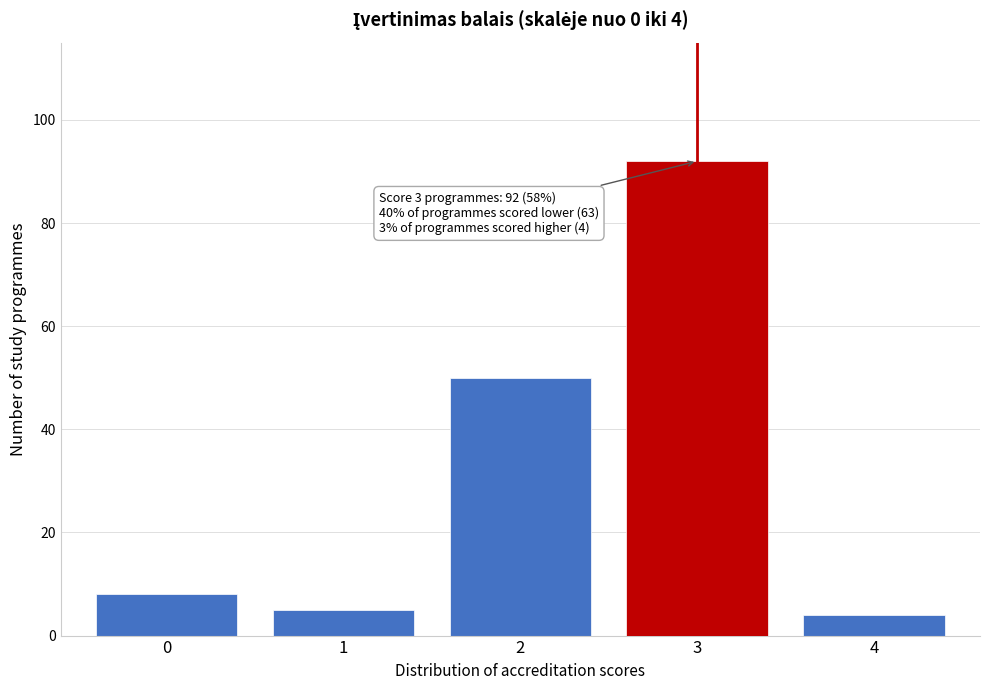

Reading left to right, extract all data points from this chart.

8	5	50	92	4